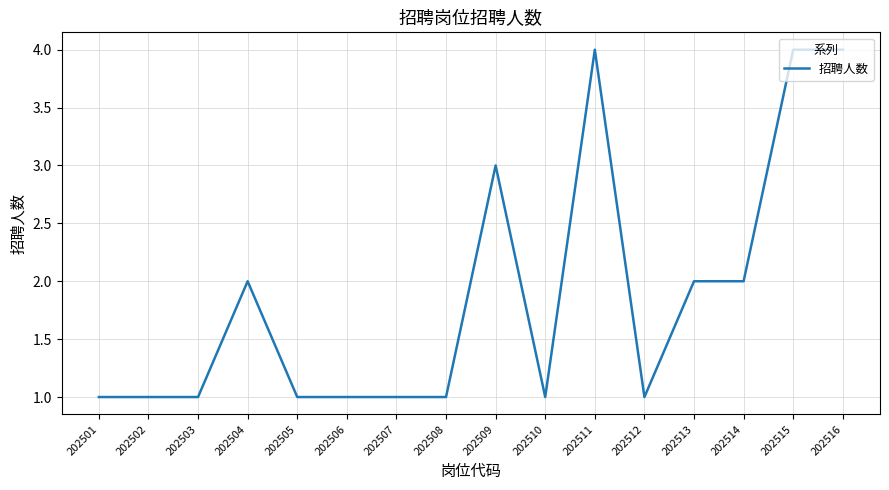

Is this an area chart (filled region under the line)?

No